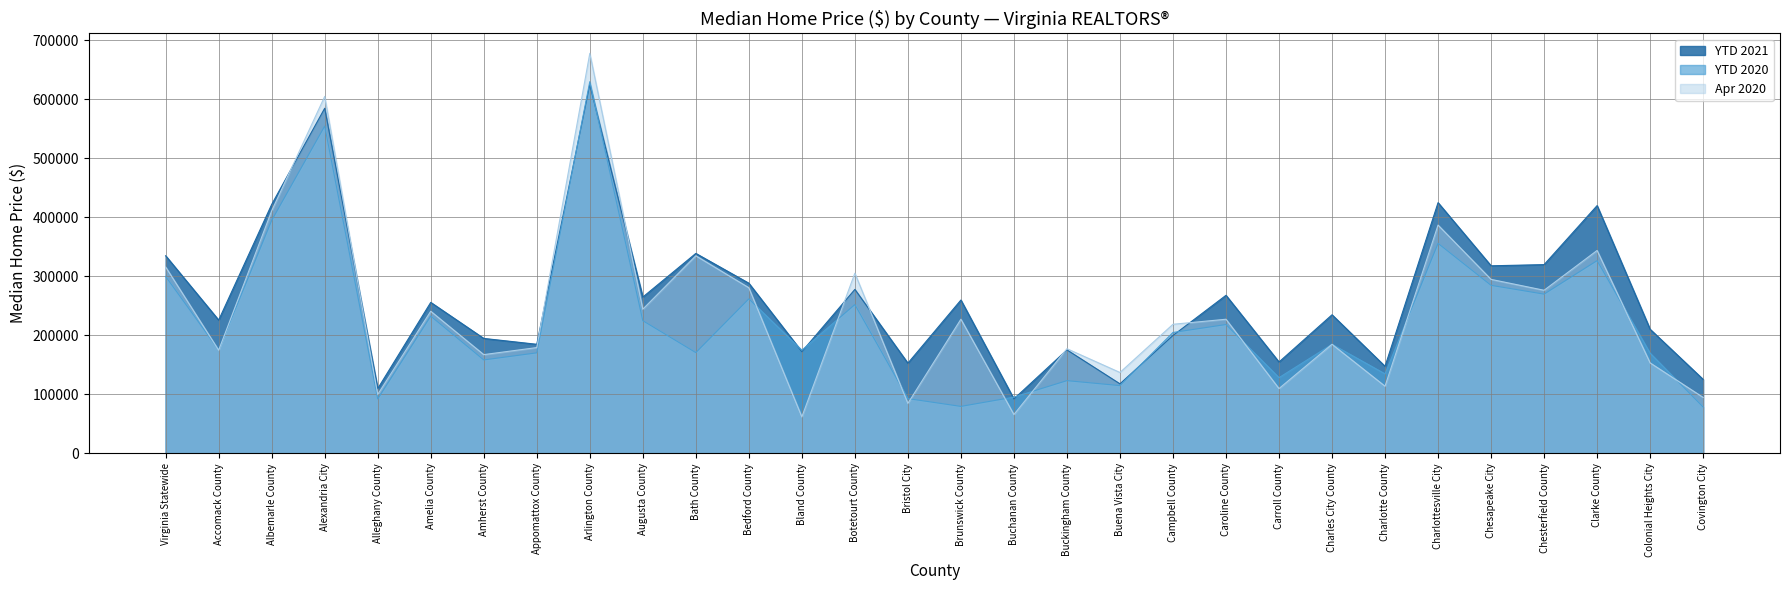

How many lines are shown in the chart?

3